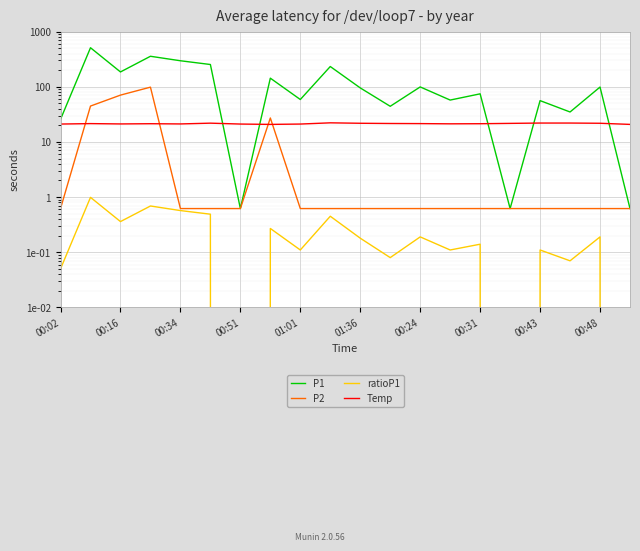

Which category has the lowest value in the P2 series?

00:02